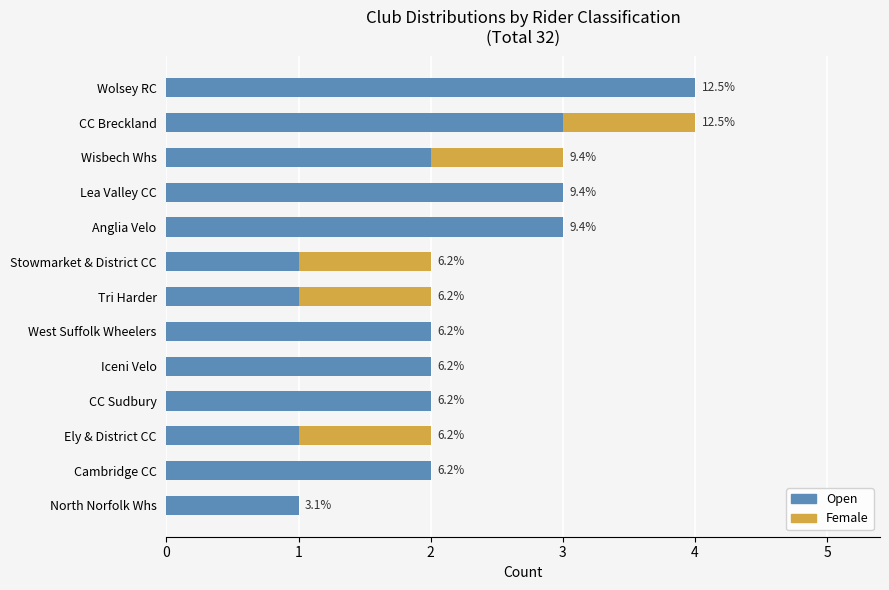

What is the difference between the maximum and minimum values in the Female series?

1